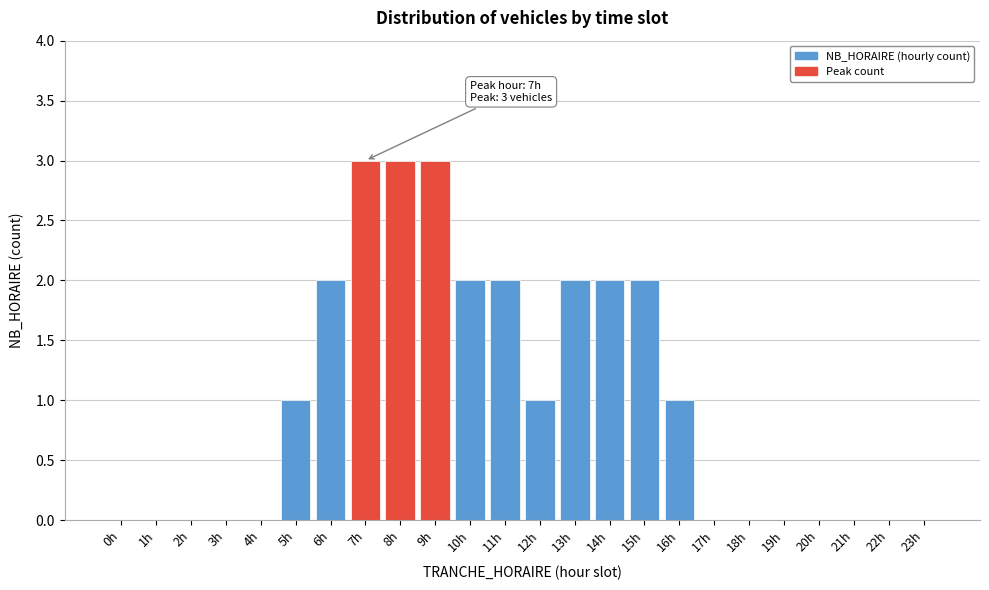

Reading left to right, what are all the values shown in this chart?

0h=0	1h=0	2h=0	3h=0	4h=0	5h=1	6h=2	7h=3	8h=3	9h=3	10h=2	11h=2	12h=1	13h=2	14h=2	15h=2	16h=1	17h=0	18h=0	19h=0	20h=0	21h=0	22h=0	23h=0